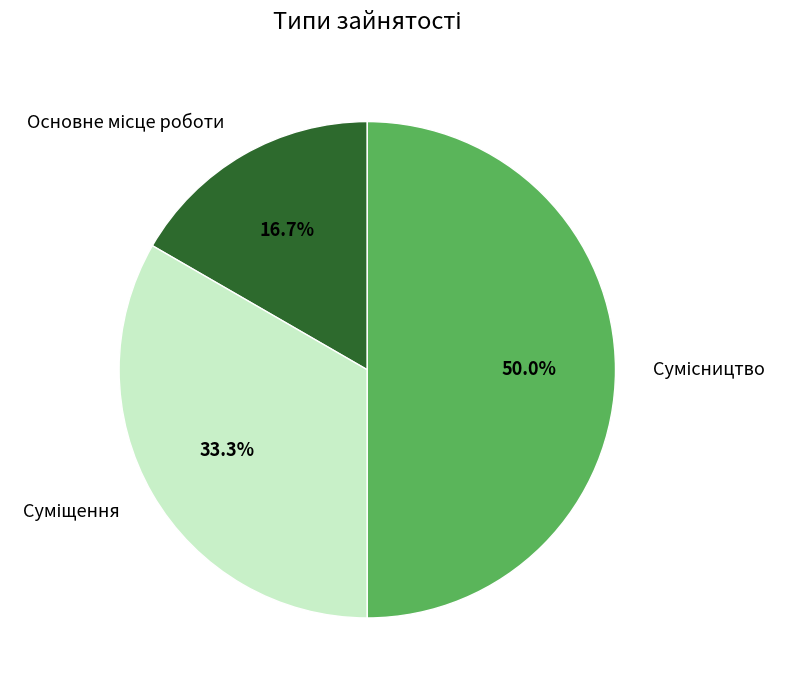

Count the number of slices in the pie.

3